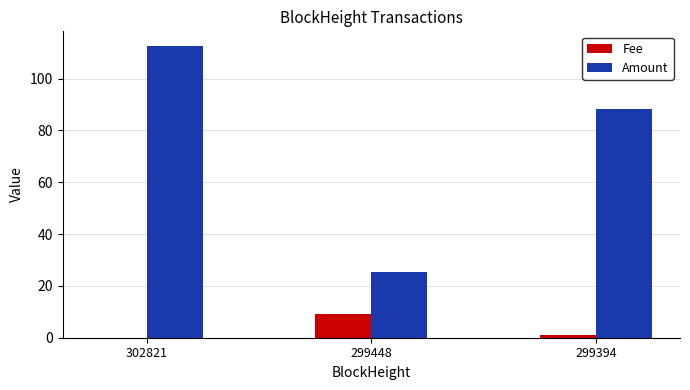

What is the maximum value shown in the chart?

112.6